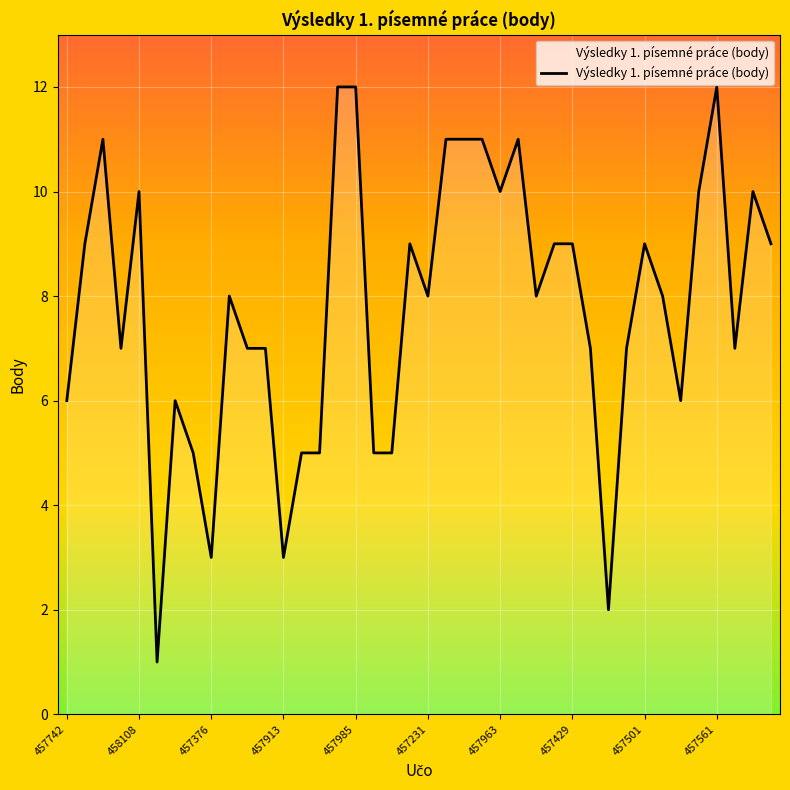

What is the ratio of the value at 25 to the value at 30?

5.5